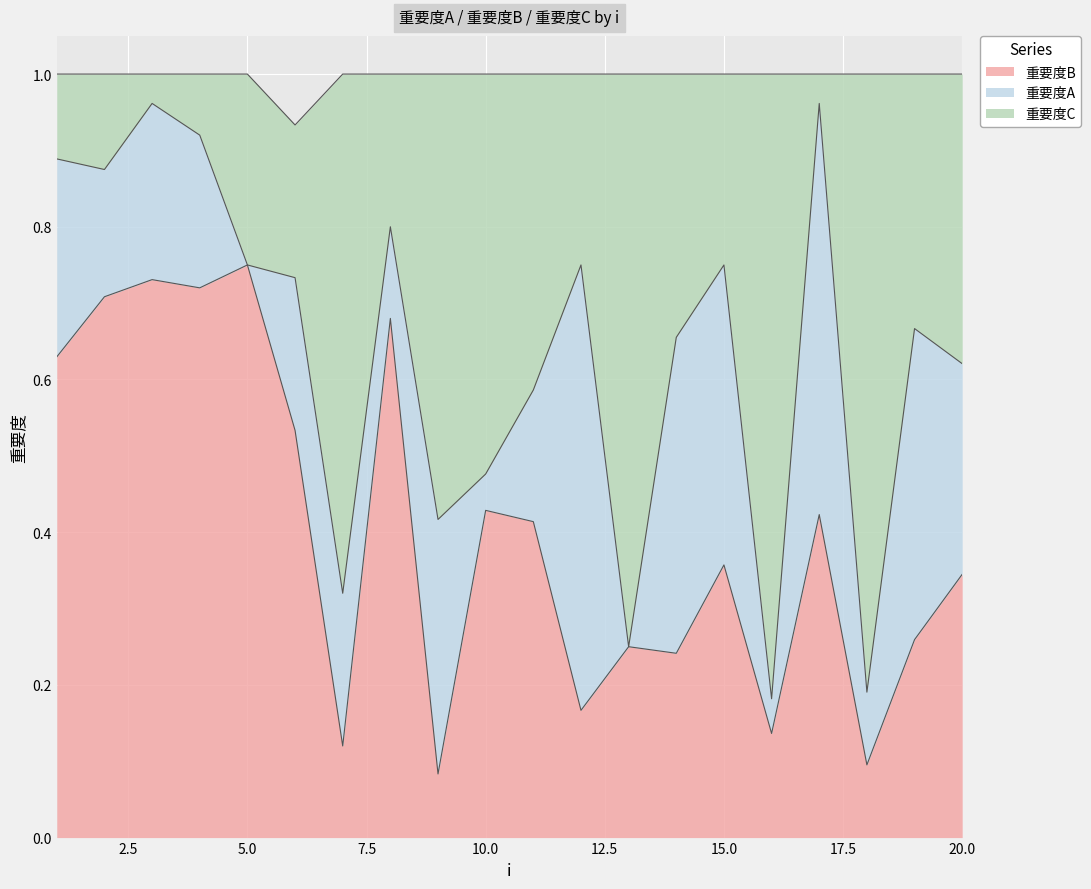

In 重要度C, how many points are higher than both neighbors (excluding endpoints)?

6